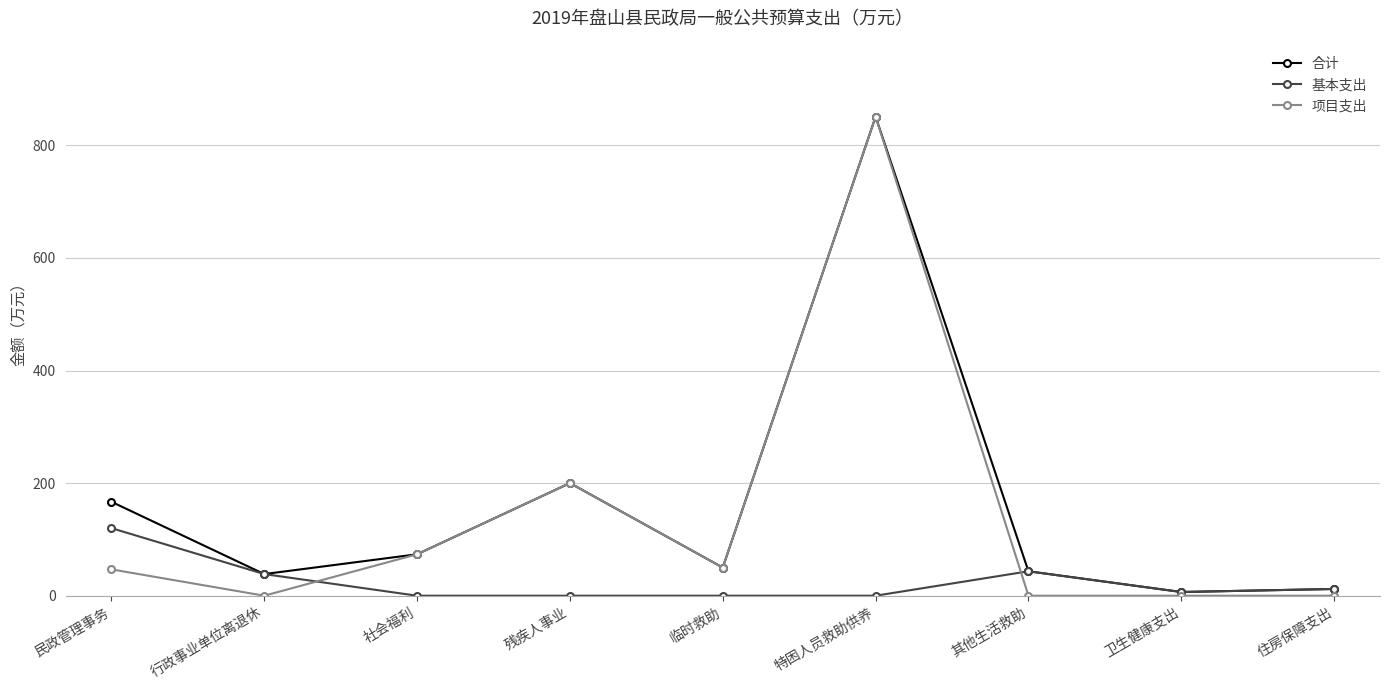

Where does the 合计 series first go above 50?

民政管理事务